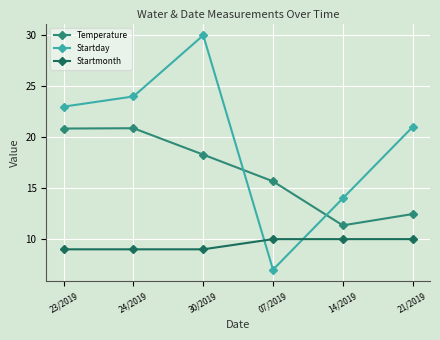

True or false: Temperature and Startmonth intersect in this chart.

False